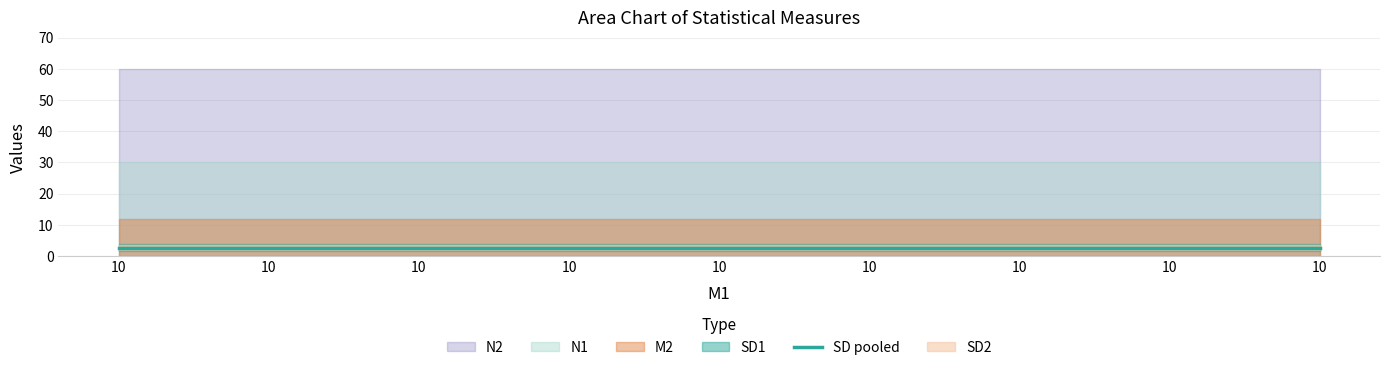

Which series has the largest range (max minus min)?

SD1